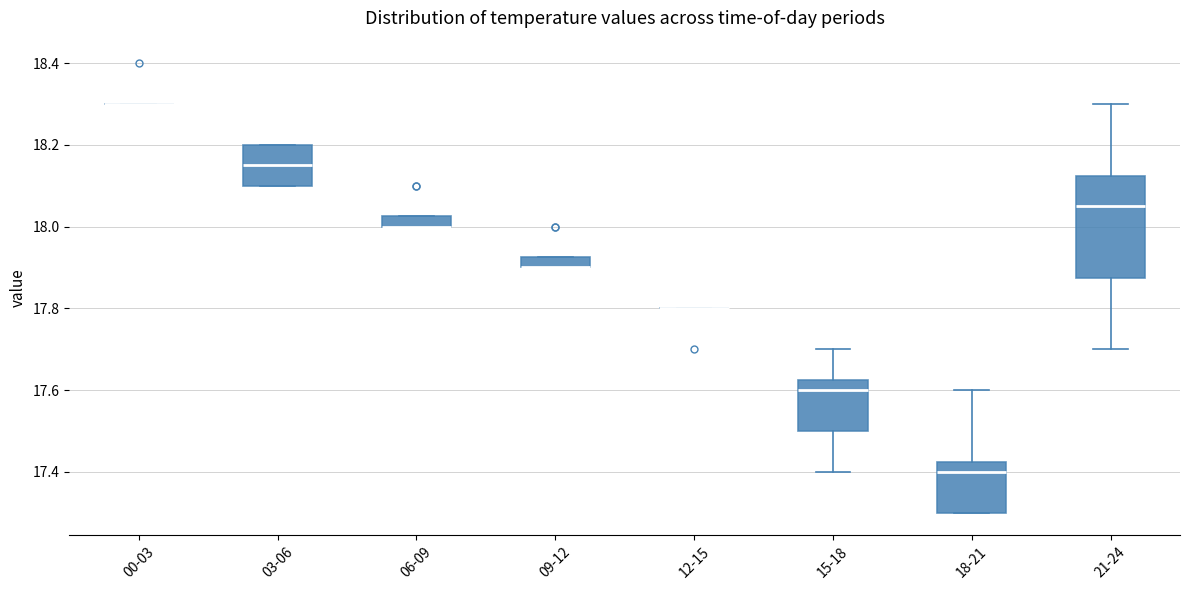

Where is the upper edge of the box for 06-09 on the y-axis? The values are not printed on the chart, so give them approximately, as read against the axis.

18.02